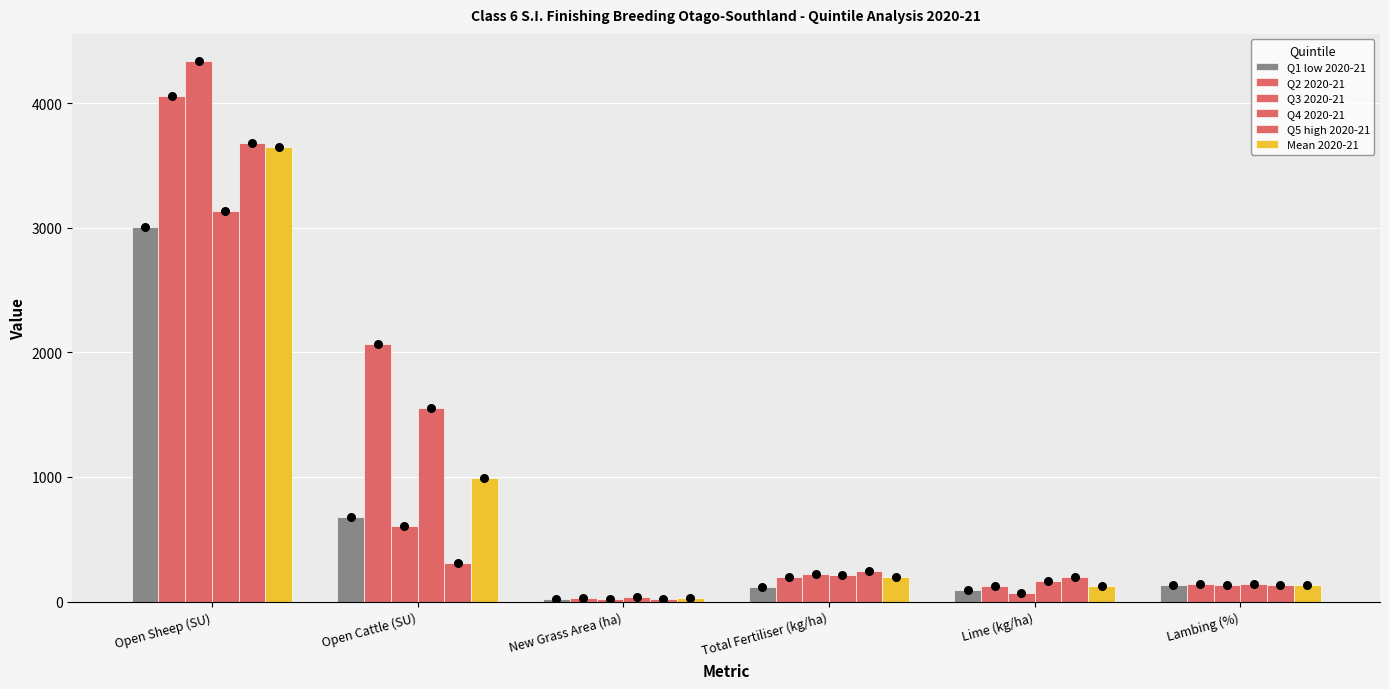

At how many categories does at least one series exceed 2914?

1